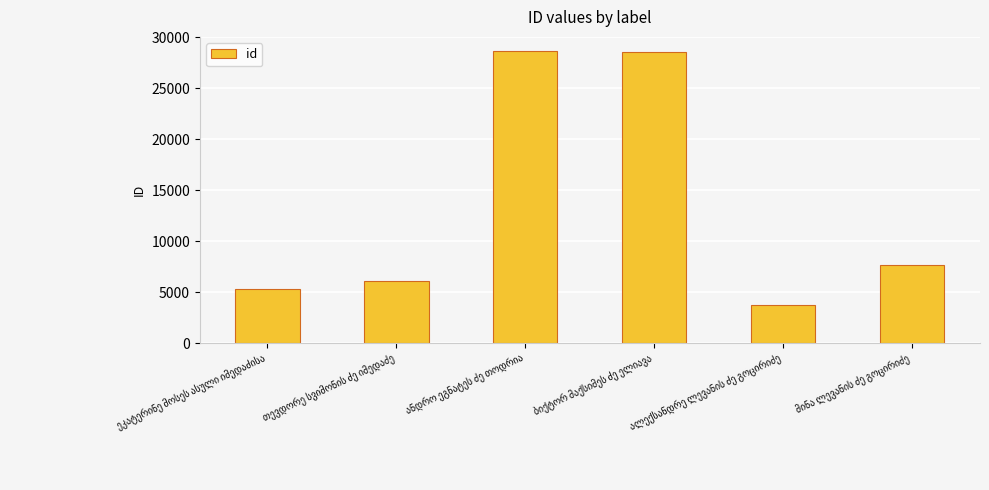

What is the greatest value displayed?

28590